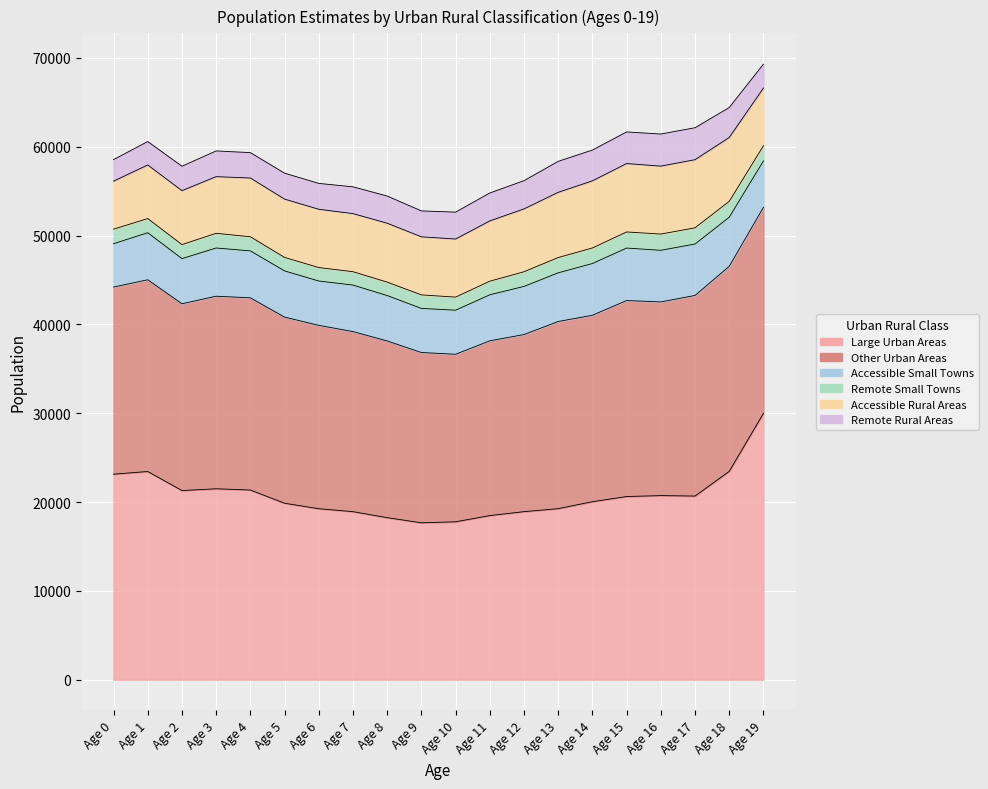

What is the total value across all series at Age 17?

62137